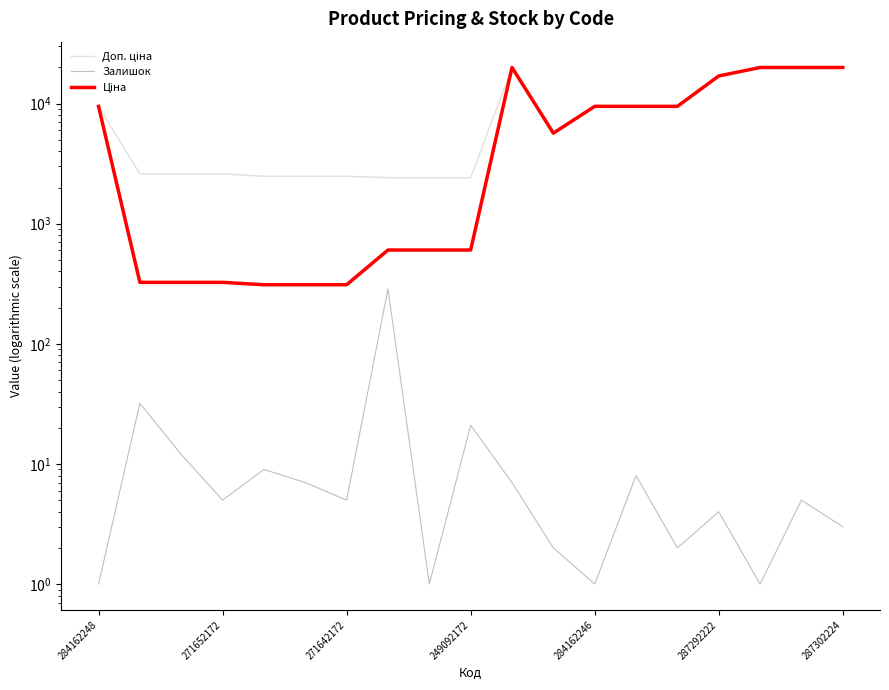

Does the chart display data point markers on the line(s)?

No